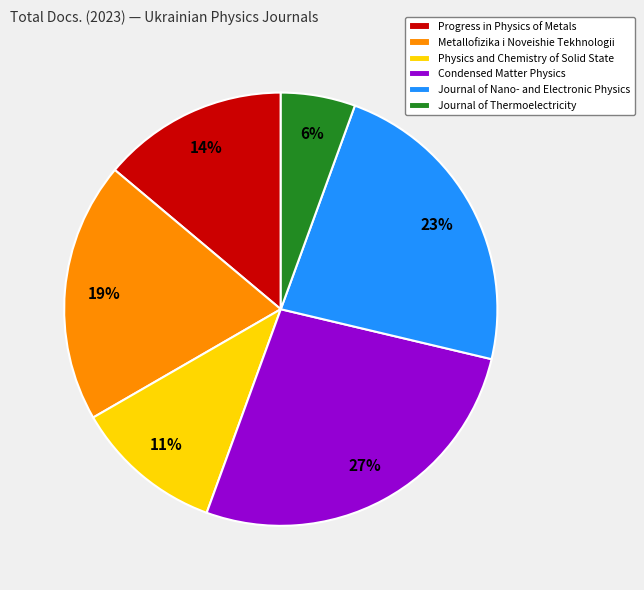

Which has a higher value, Physics and Chemistry of Solid State or Journal of Nano- and Electronic Physics?

Journal of Nano- and Electronic Physics